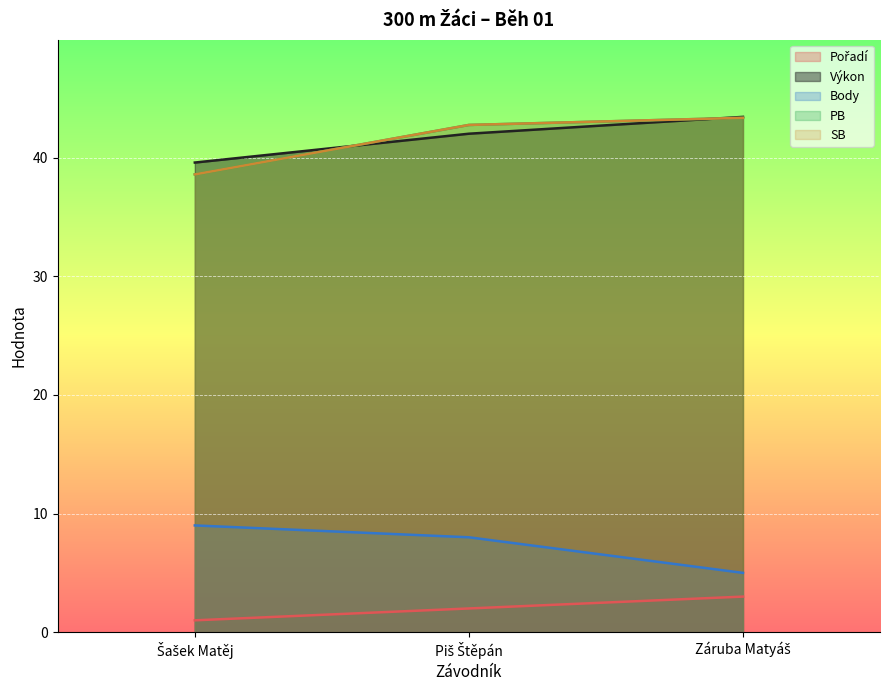

Between Šašek Matěj and Piš Štěpán, which series saw the biggest shift?

PB